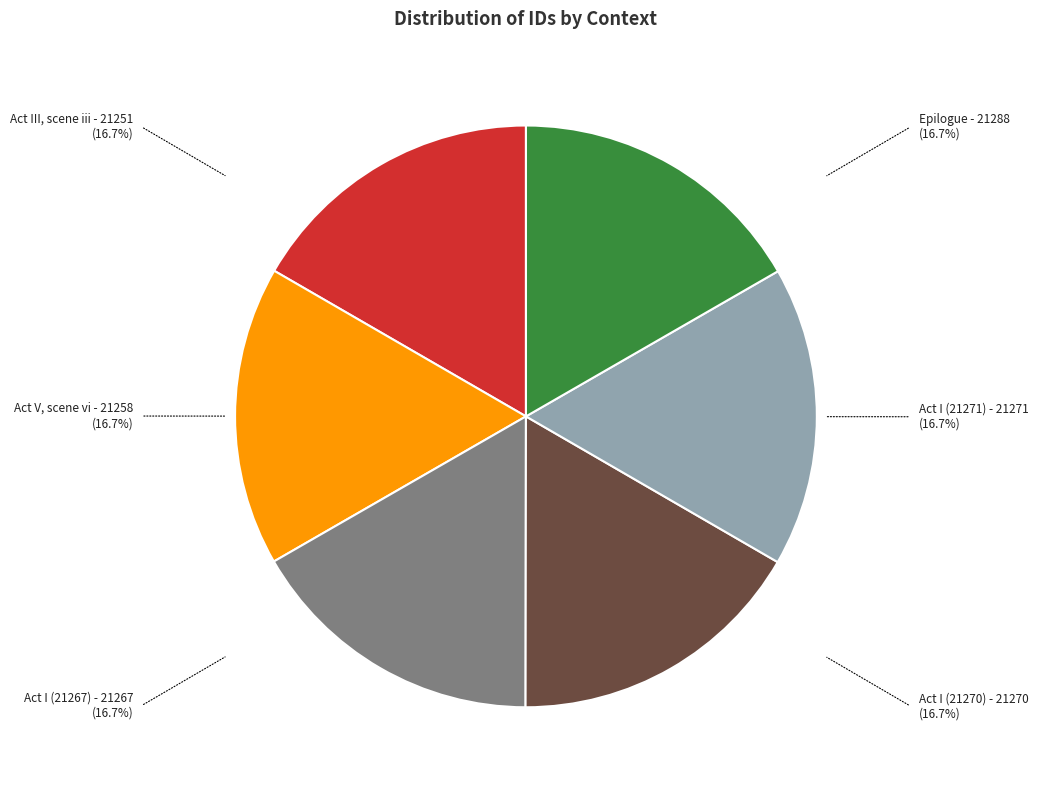

Is there a majority slice in this chart?

No